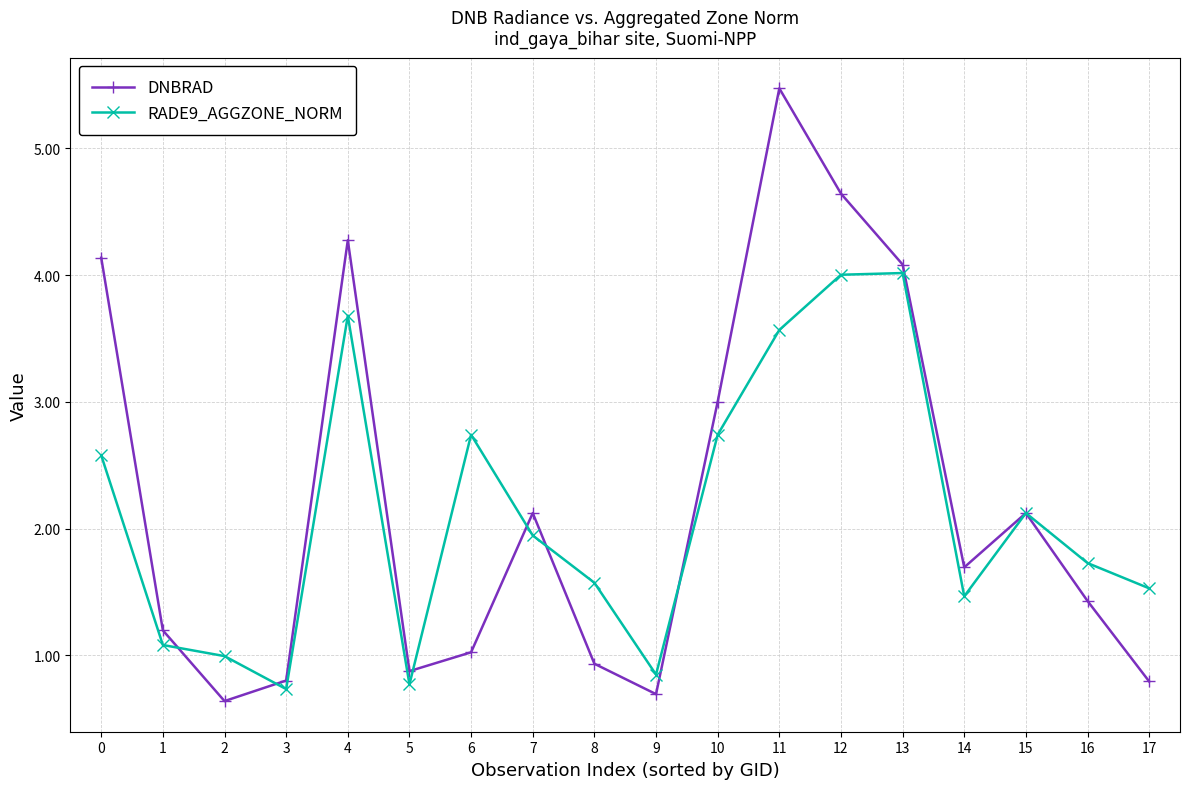

What is the value of the RADE9_AGGZONE_NORM point at the 15th from the left?

1.5